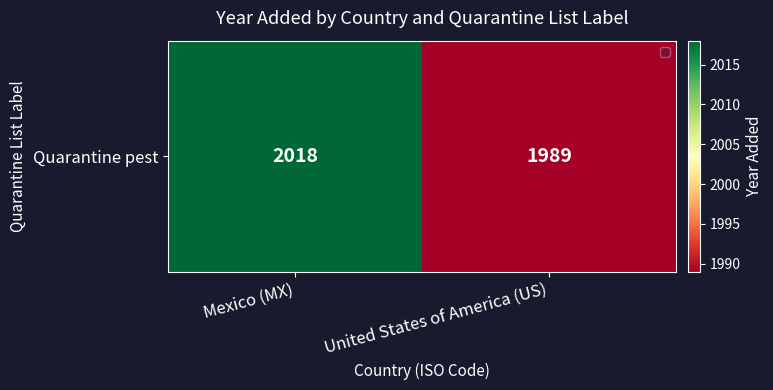

True or false: the data shows 1989 at United States of America (US).

True